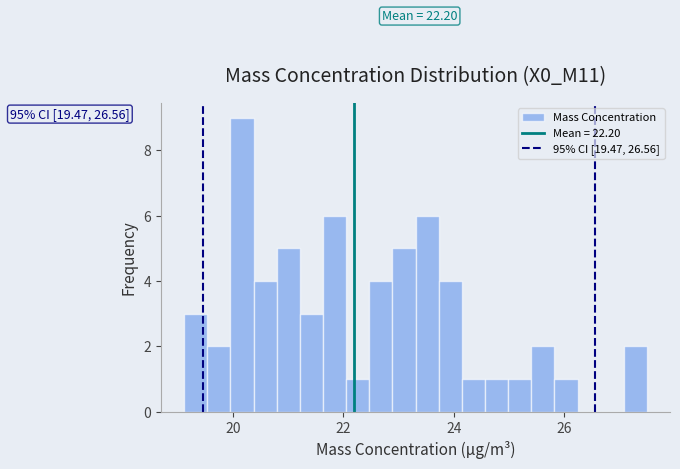

Read against the x-axis, roughly where is the centre of the tallest bar?

20.2